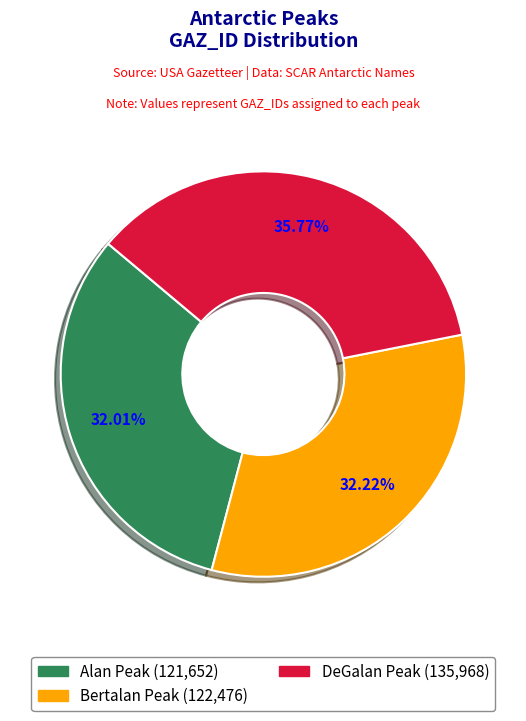

What is the largest slice in the pie chart?

DeGalan Peak